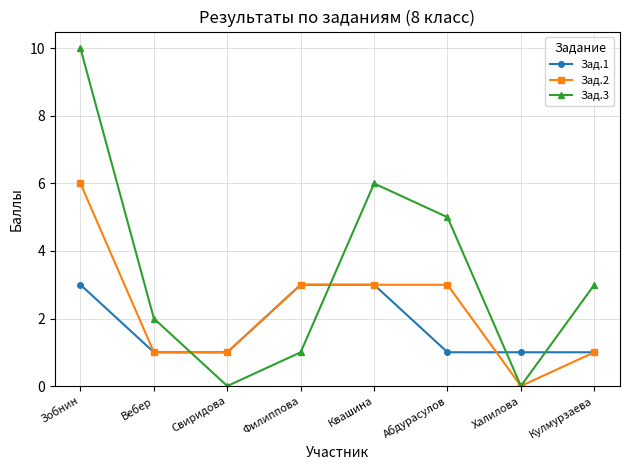

How many intersections are there between Зад.3 and Зад.1?

4